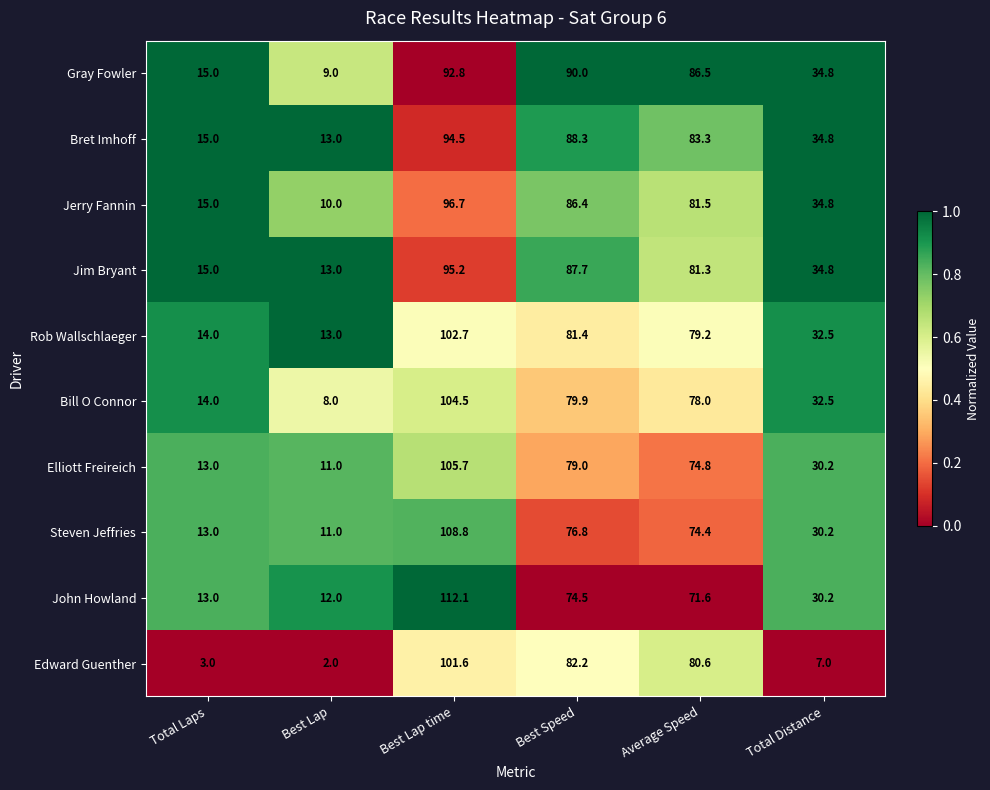

Rank the series by their maximum value, from lowest to highest.

Gray Fowler, Bret Imhoff, Jim Bryant, Jerry Fannin, Edward Guenther, Rob Wallschlaeger, Bill O Connor, Elliott Freireich, Steven Jeffries, John Howland